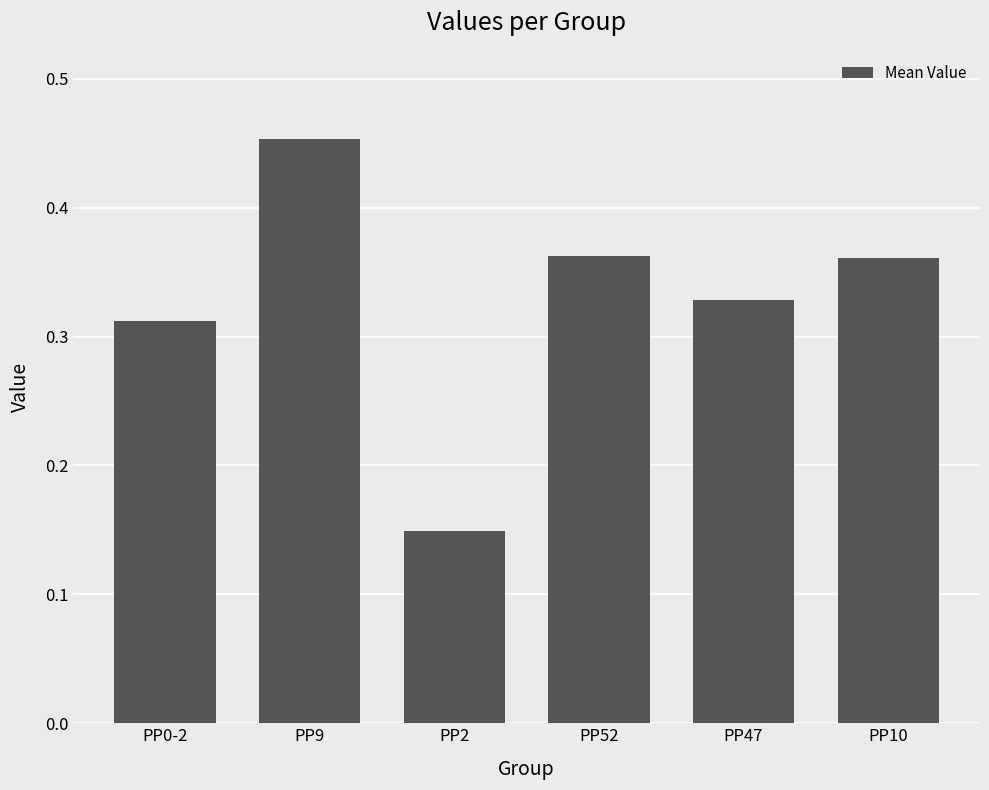

Does the chart contain any negative values?

No